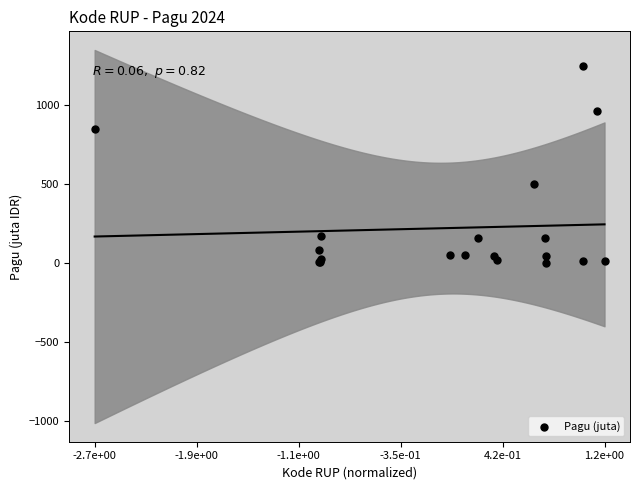

What Y value in the scatter plot is closest to 622?

499.9